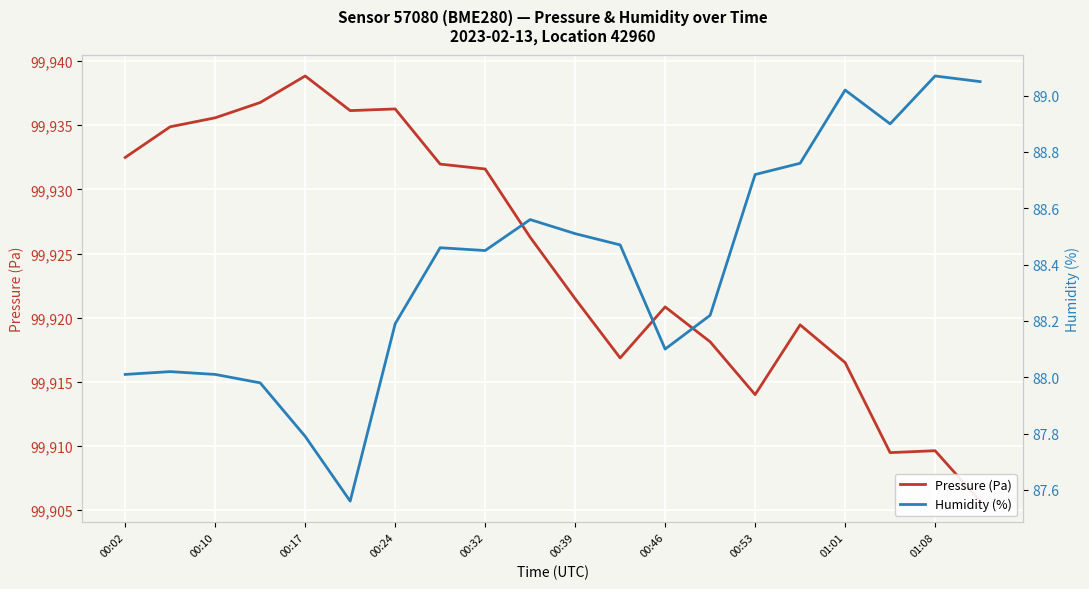

List the series in order of their overall mean, highest first.

Pressure (Pa), Humidity (%)